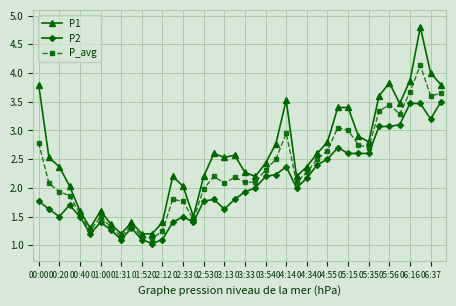

Which series has the largest total across all categories?

P1